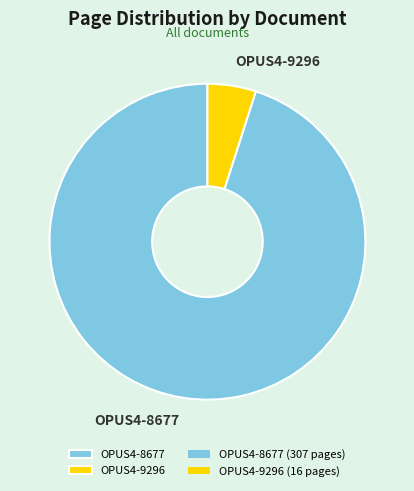

Combined, do OPUS4-9296 and OPUS4-8677 account for over 50%?

Yes